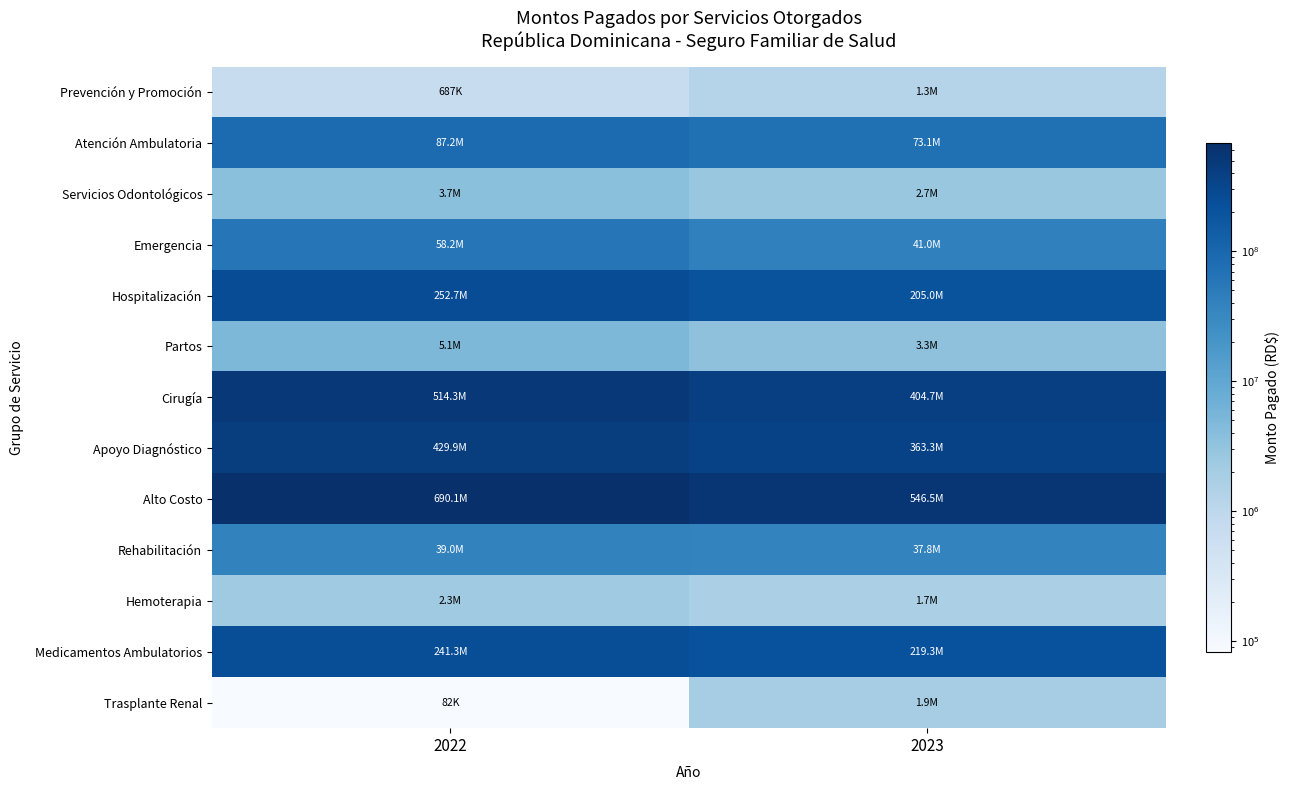

What is the spread (max minus min) of values at 2022?

690041930.0